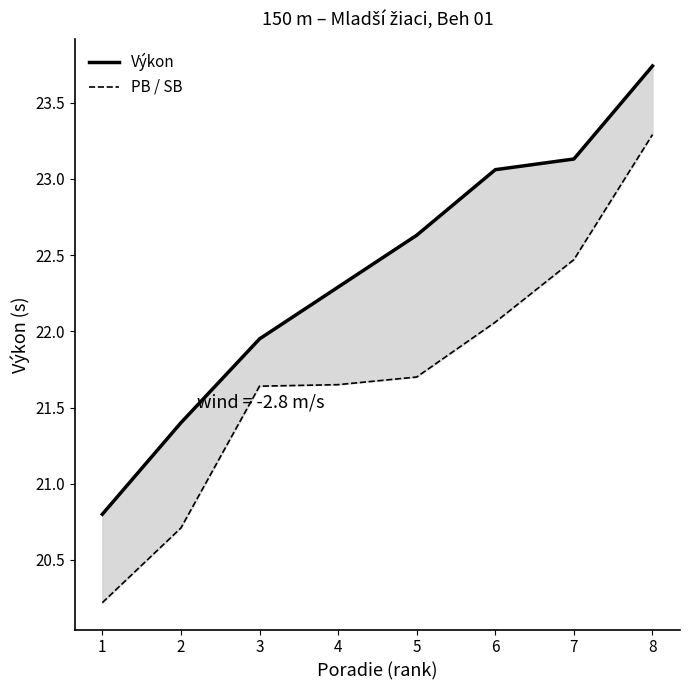

What is the approximate value of Výkon at 4?

22.3